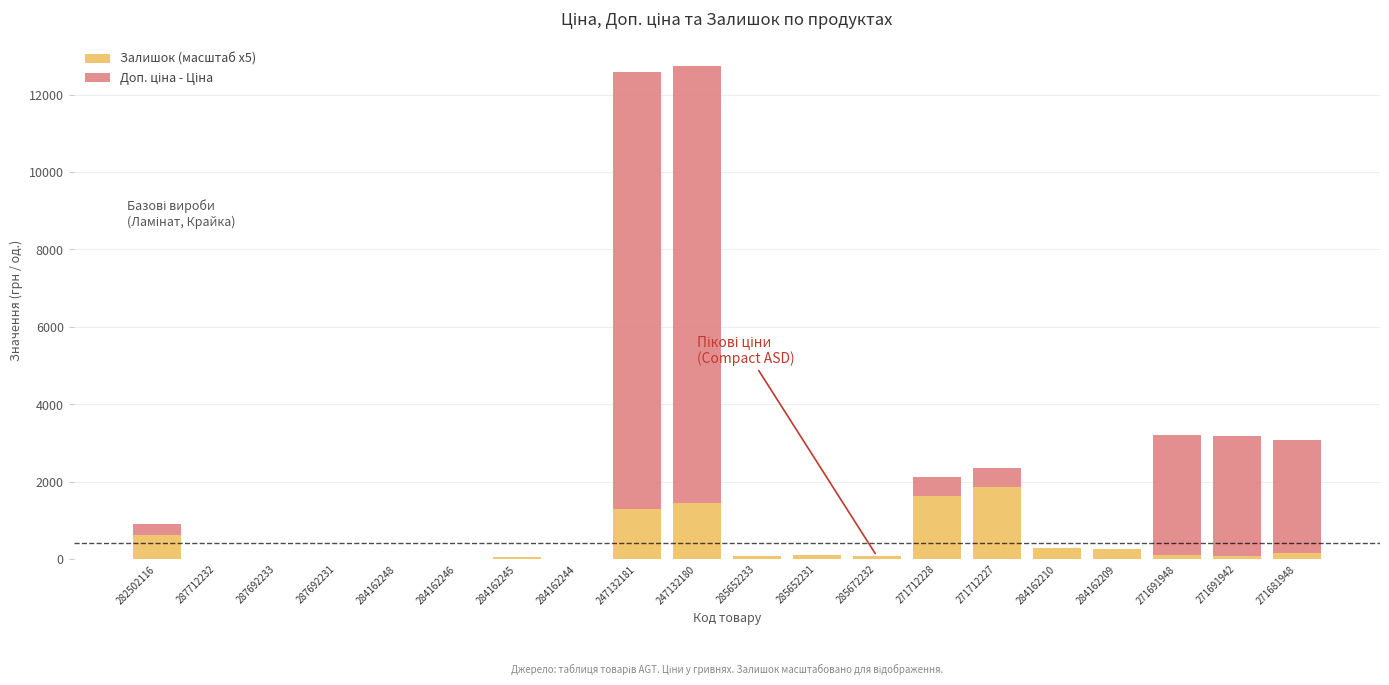

What is the total value across all series at 247132181?

12595.9